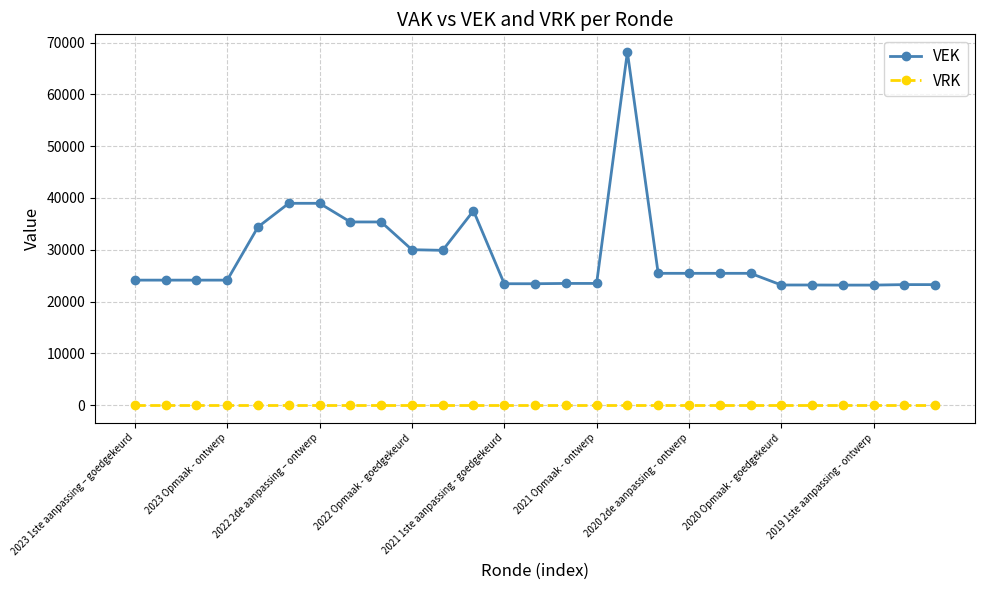

True or false: VRK and VEK intersect in this chart.

False